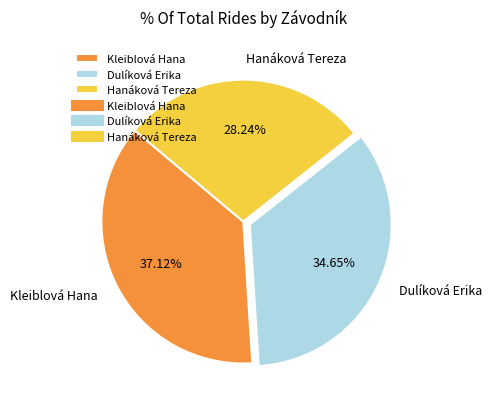

To the nearest percent, what is the difference between the Dulíková Erika and Hanáková Tereza slice percentages?

6%